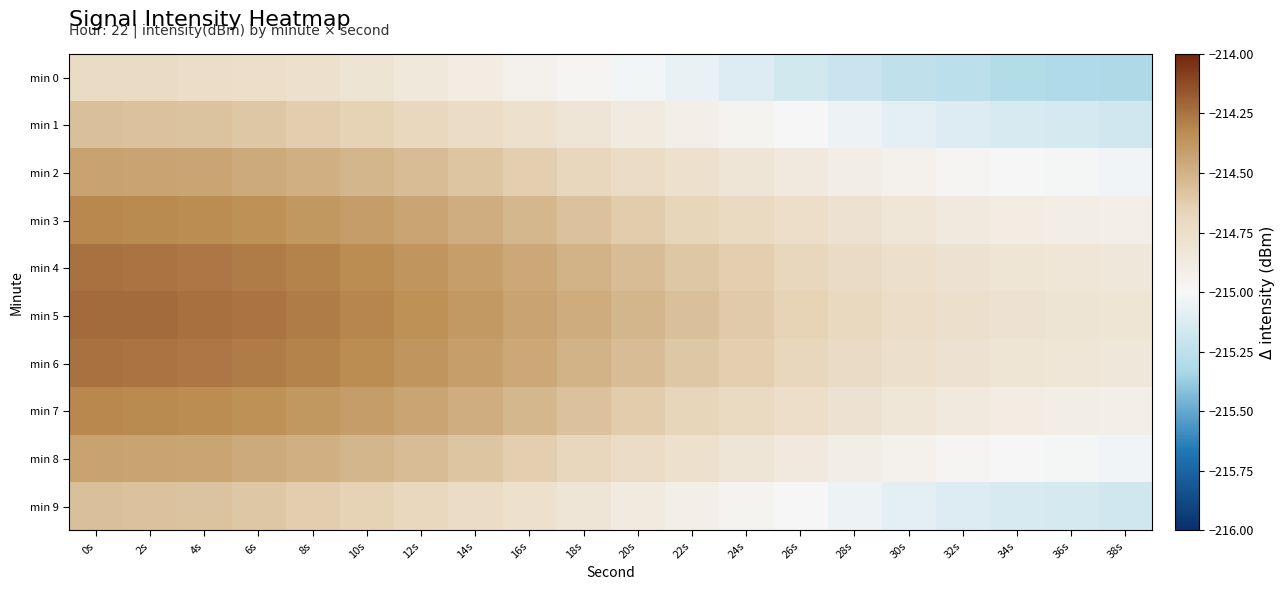

At which category is the sum across all series the highest?

0s